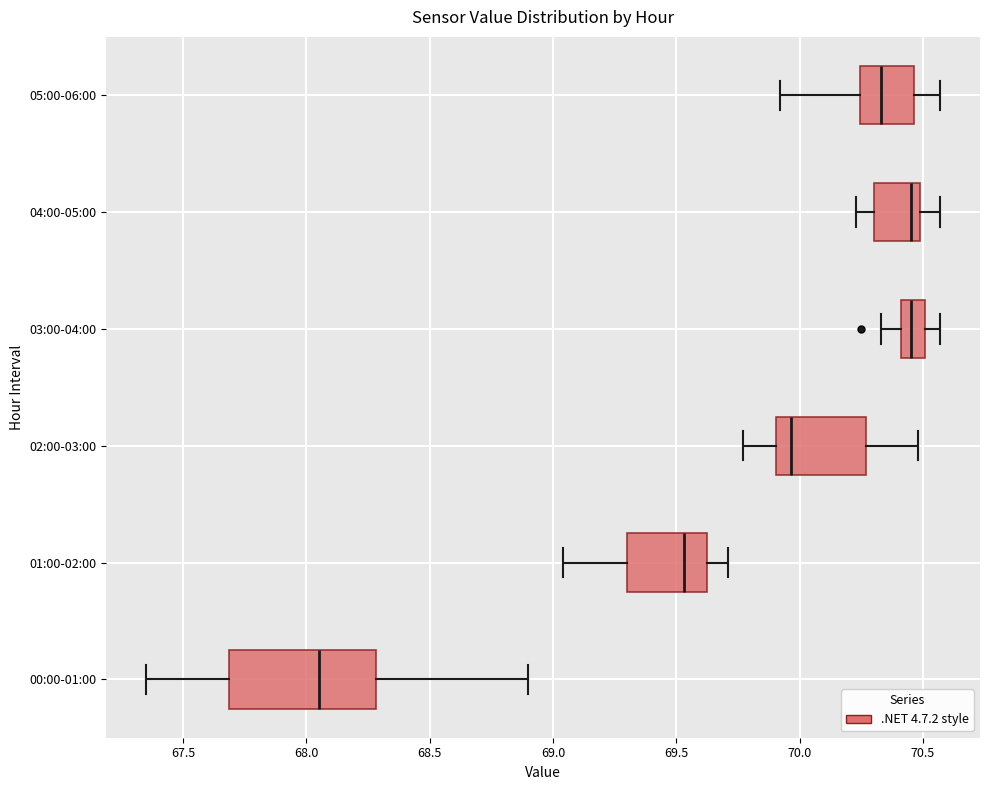

Comparing the boxes themselves (not the whiskers), which one is the widest?

00:00-01:00